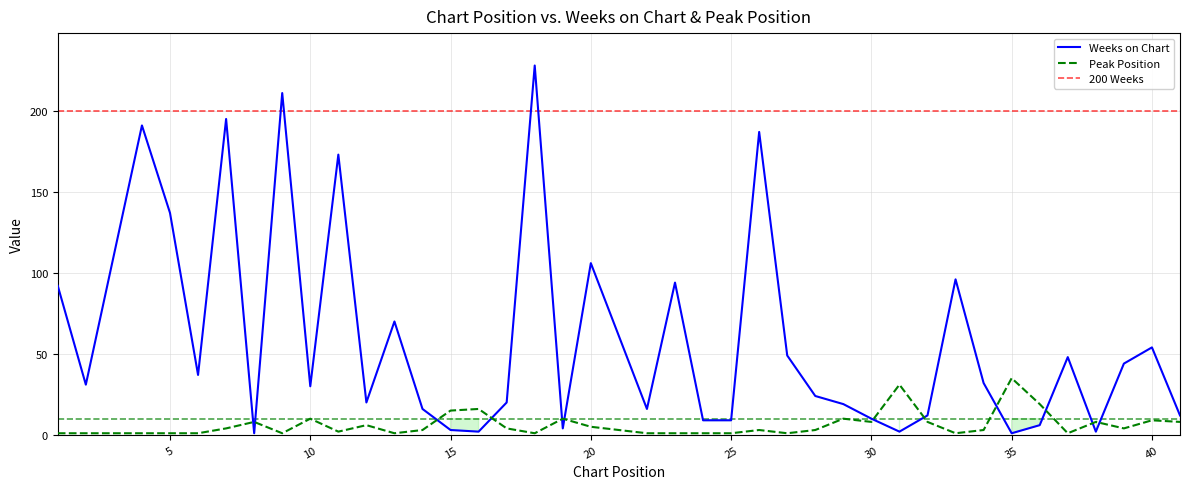

At how many categories does at least one series exceed 14?

32